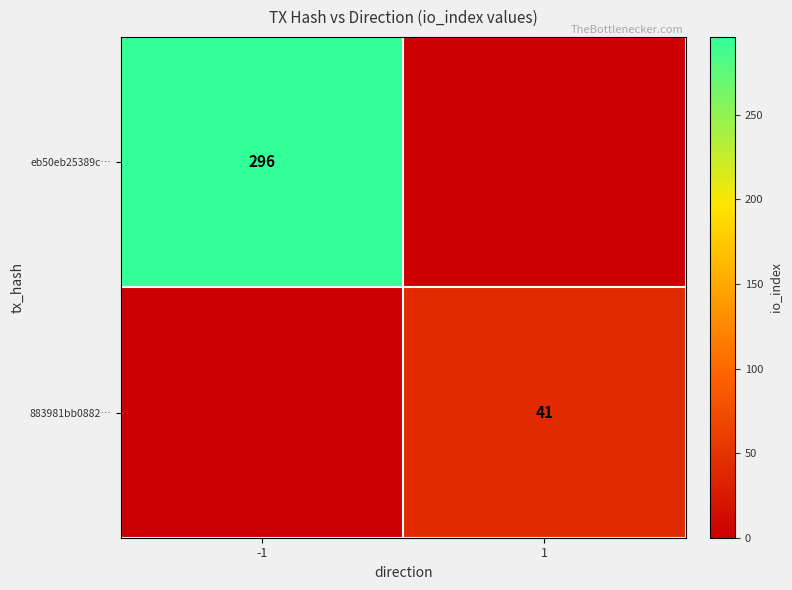

Is the value of 883981bb0882… at 1 greater than the value of eb50eb25389c… at -1?

No